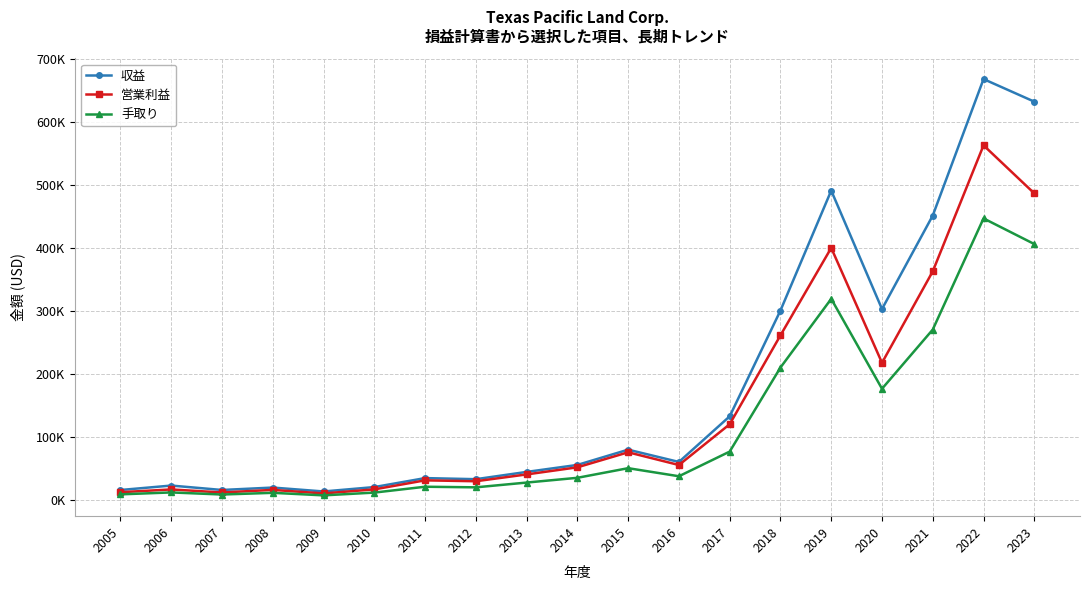

Where does the 手取り series first go above 34765?

2015